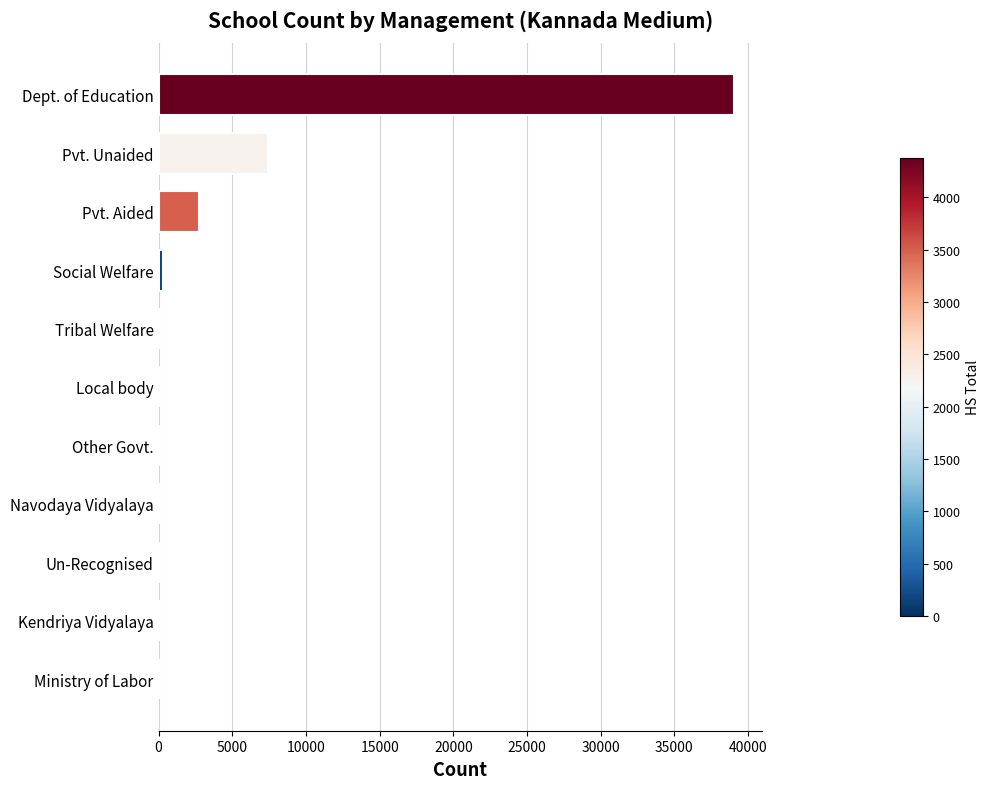

Does the chart contain stacked bars?

No